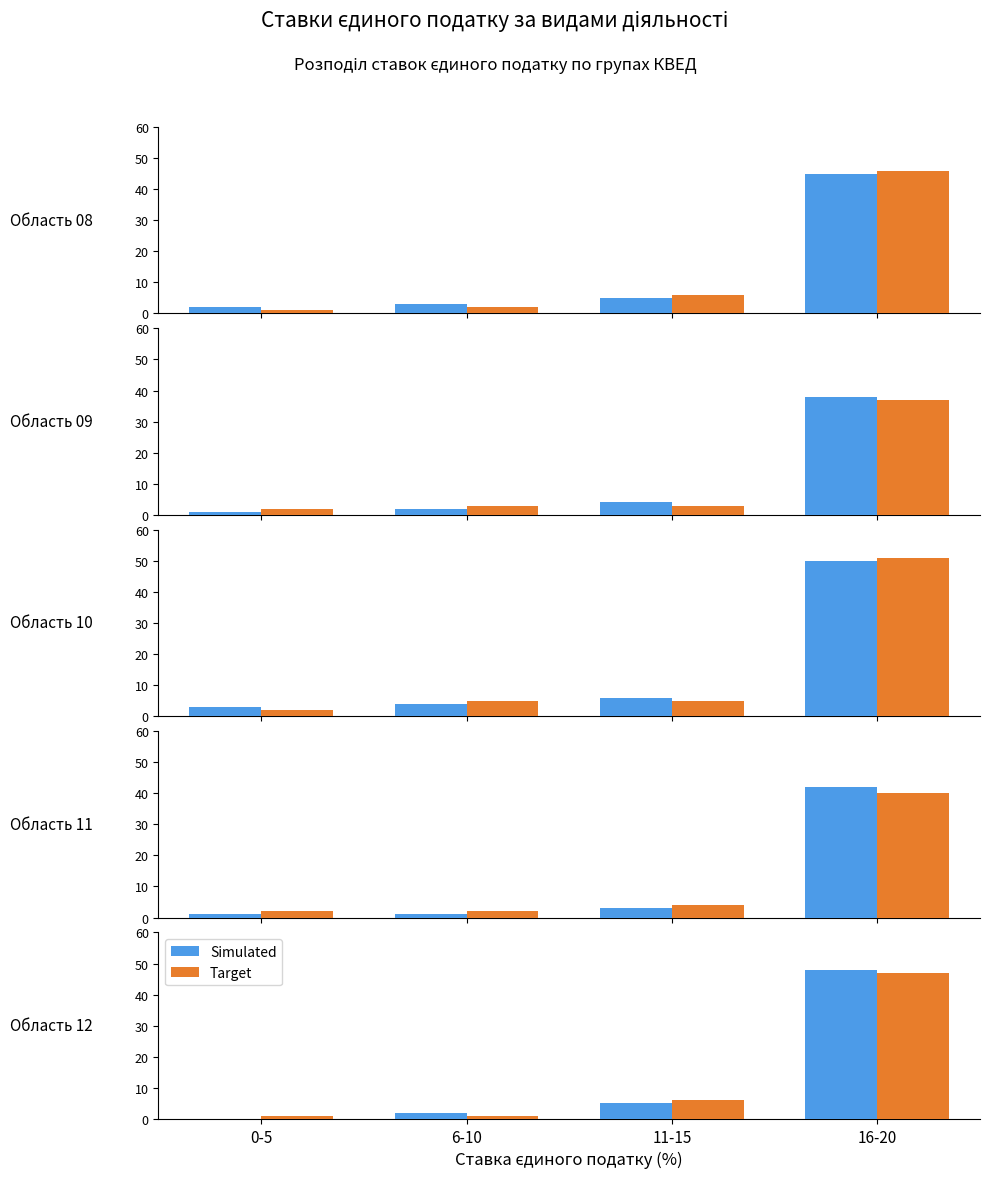

How many bars are there in each group?

2